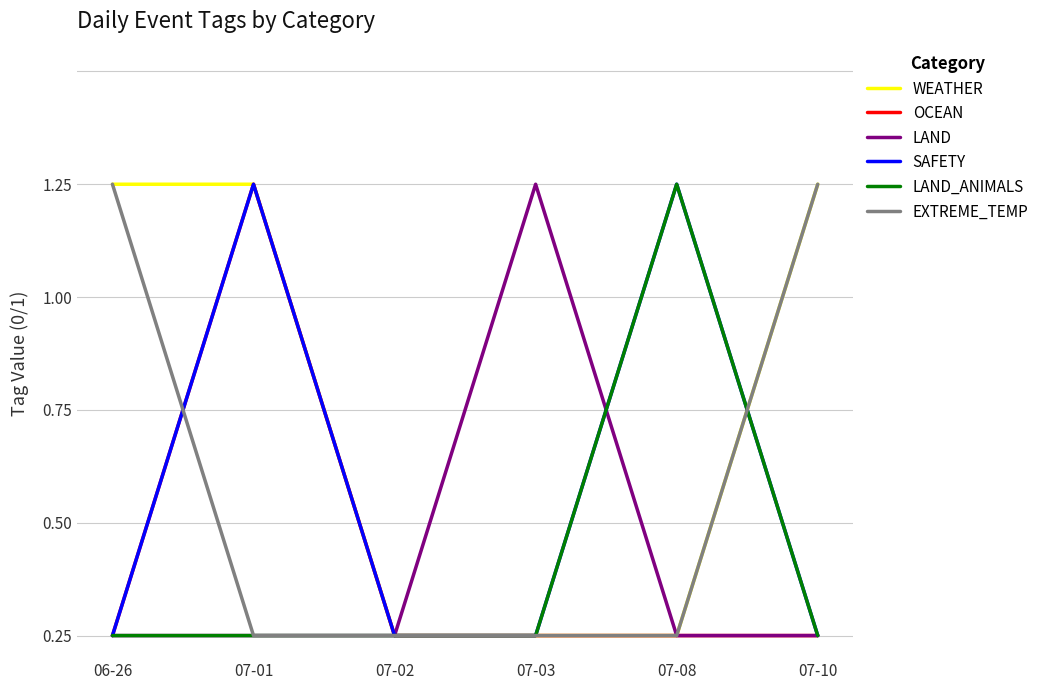

What are all the series names shown in the legend?

WEATHER, OCEAN, LAND, SAFETY, LAND_ANIMALS, EXTREME_TEMP